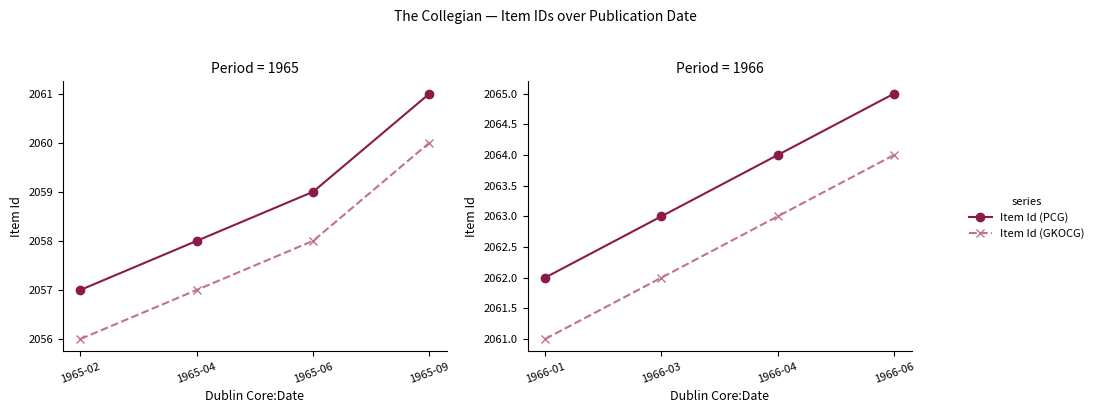

True or false: Item Id (GKOCG) and Item Id (PCG) cross at least once.

False